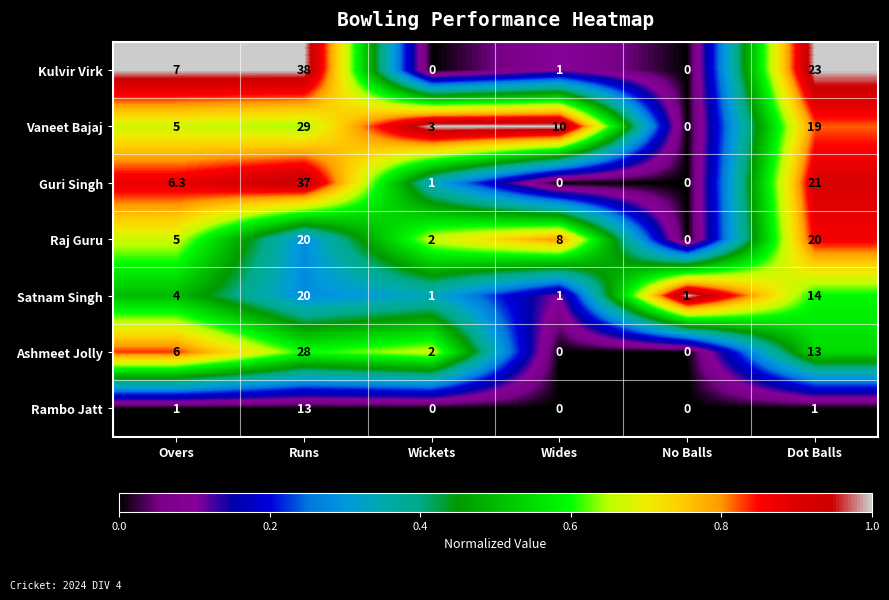

What is the average value of the Ashmeet Jolly series?

8.2